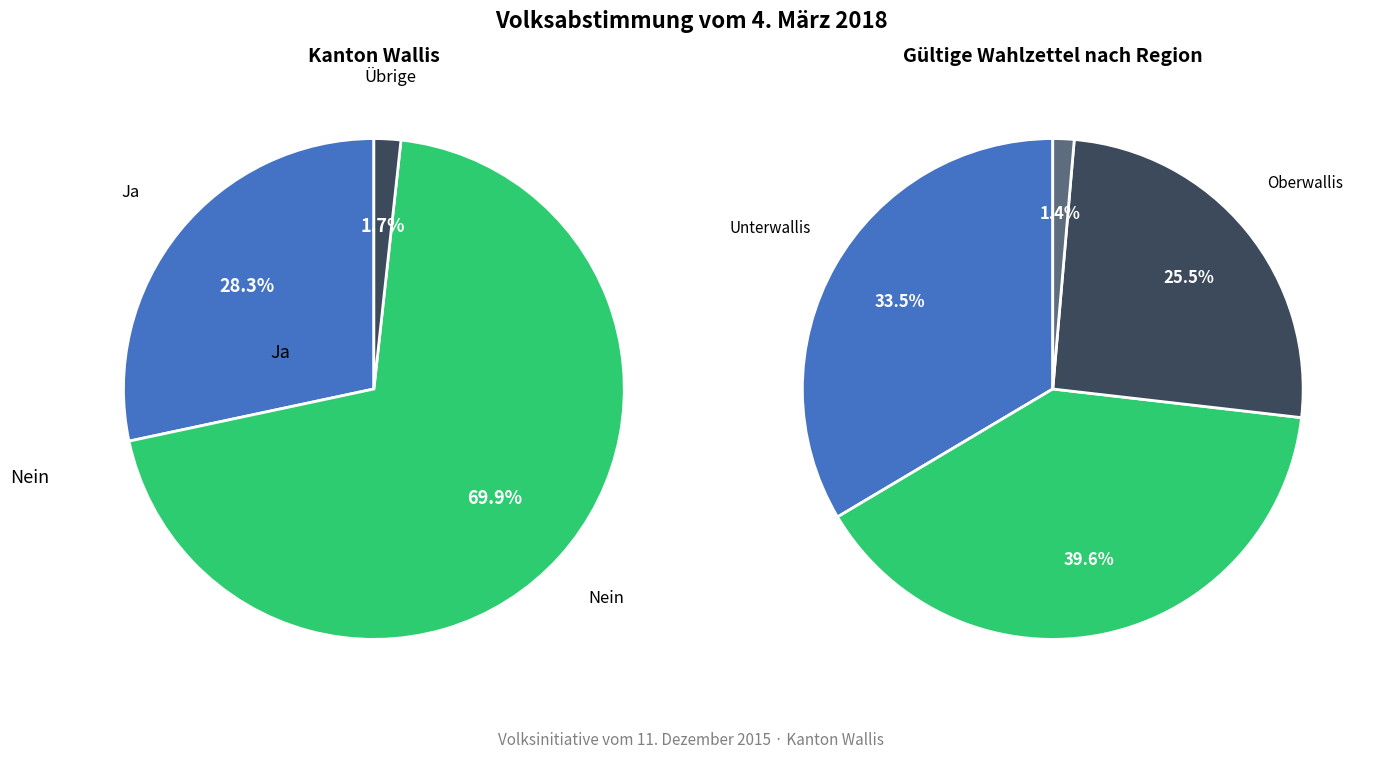

Is there any slice that represents more than half of the pie?

Yes